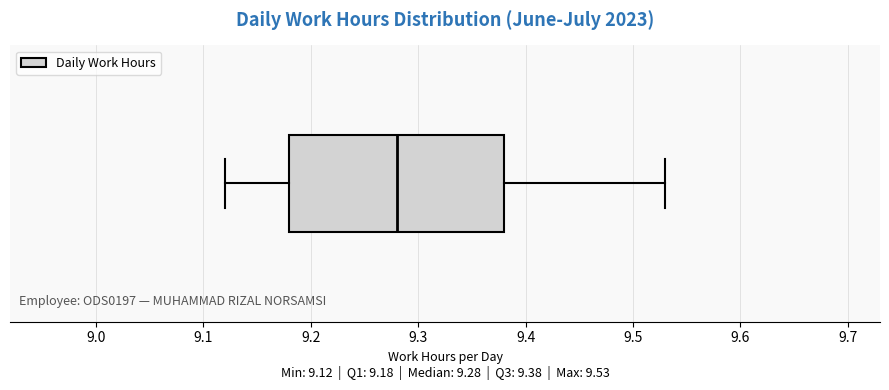

Read this box plot against the x-axis: the position of the median line, the range covered by the box, and the ends of both whiskers. The values are not printed on the chart, so give them approximately, as read against the axis.

median 9.28, box 9.18 to 9.38, whiskers 9.12 to 9.53